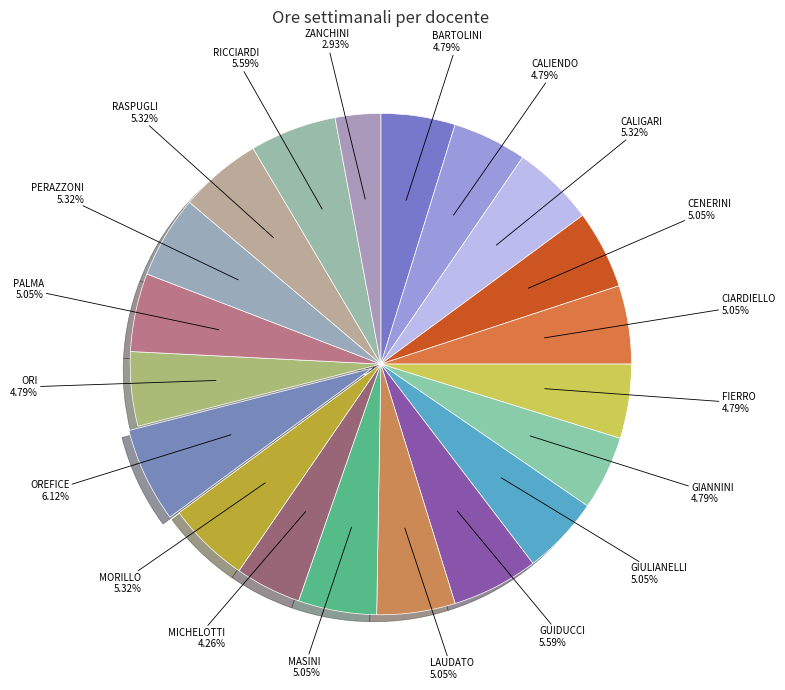

Rank the categories by value from lowest to highest.

ZANCHINI SARA, MICHELOTTI ALESSANDRO, BARTOLINI FRANCESCA, CALIENDO VALERIA, FIERRO LORIS, GIANNINI SONIA, ORI PIERLUIGI, CENERINI STEFANIA, CIARDIELLO ANTONIETTA, GIULIANELLI ELISA, LAUDATO FLORIANA, MASINI MICHELA, PALMA GIOVANNA, CALIGARI MARCO, MORILLO YENI MAGLEN, PERAZZONI EDOARDO, RASPUGLI ELISA, GUIDUCCI TOMMASO, RICCIARDI ETTORE, OREFICE PASQUALE